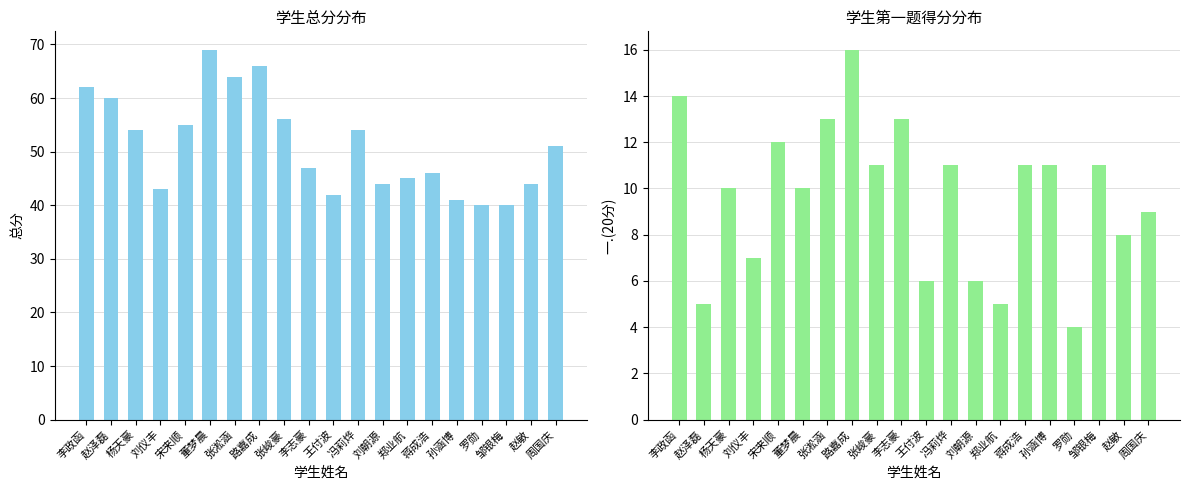

Which category has the lowest value in the 平均总分 series?

罗勋